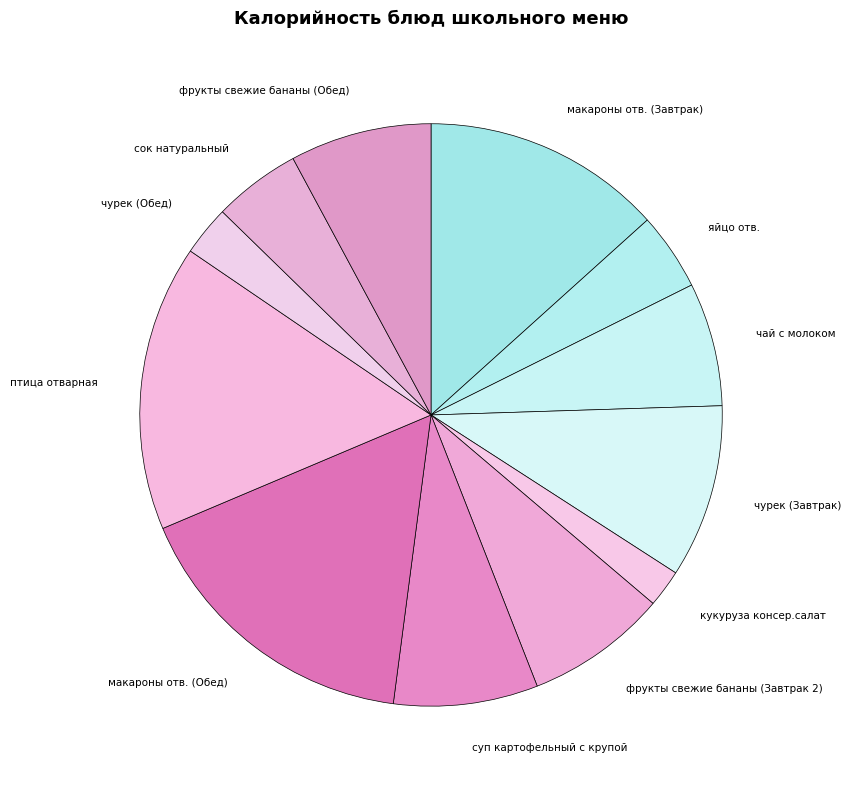

Is фрукты свежие бананы (Завтрак 2) the majority of the pie?

No